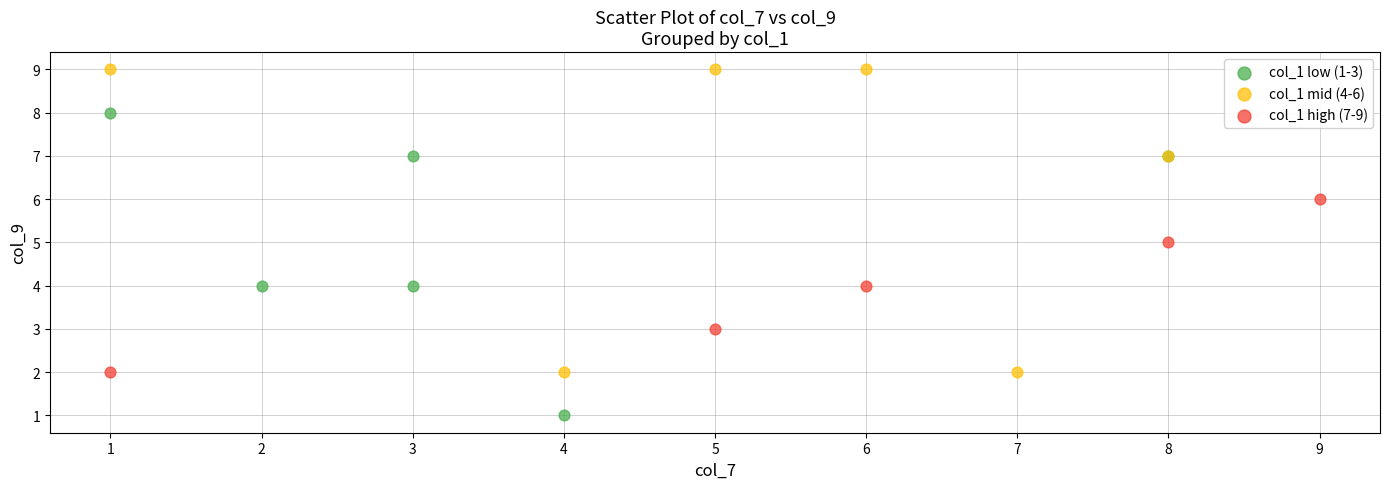

Which series reaches the minimum Y coordinate?

col_1 low (1-3)